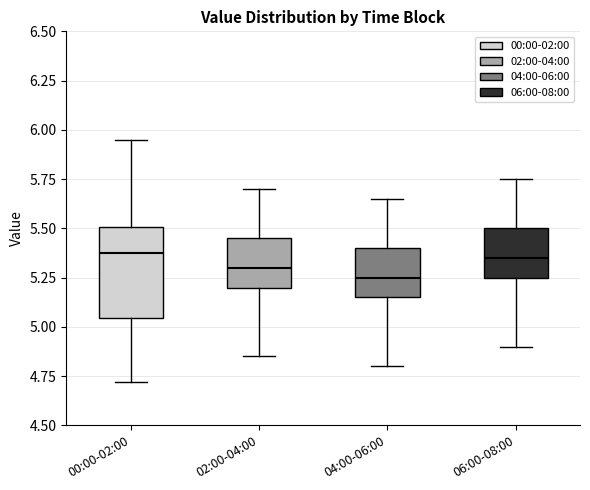

Where is the upper edge of the box for 06:00-08:00 on the y-axis? The values are not printed on the chart, so give them approximately, as read against the axis.

5.50